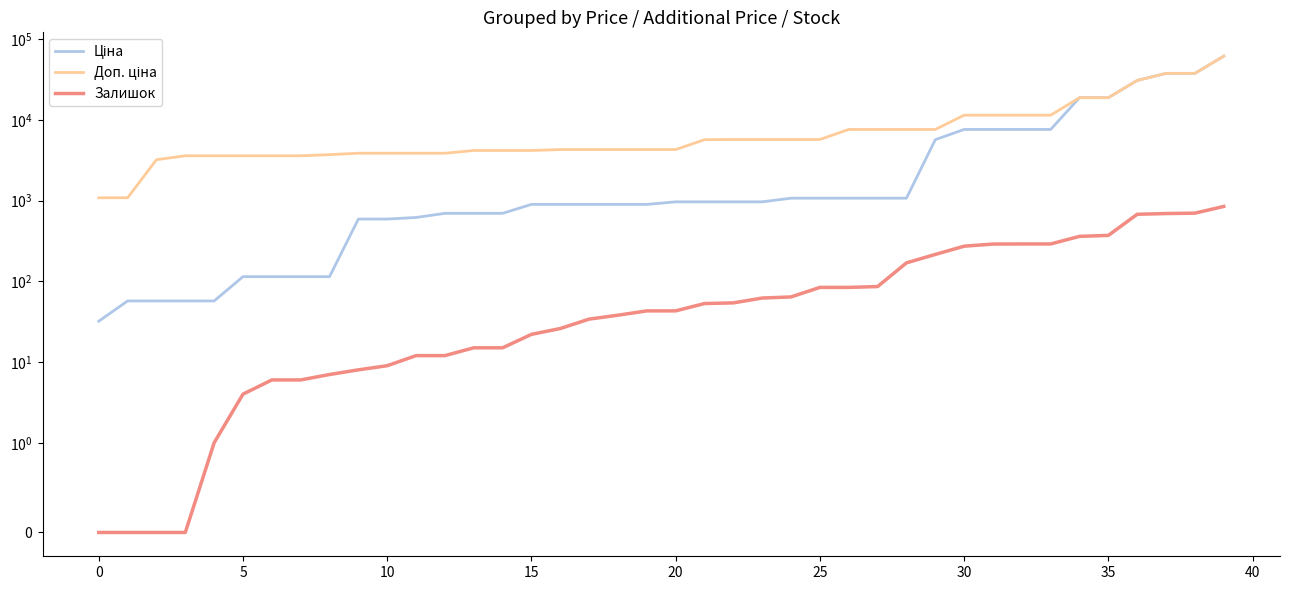

Which series has the largest range (max minus min)?

Ціна